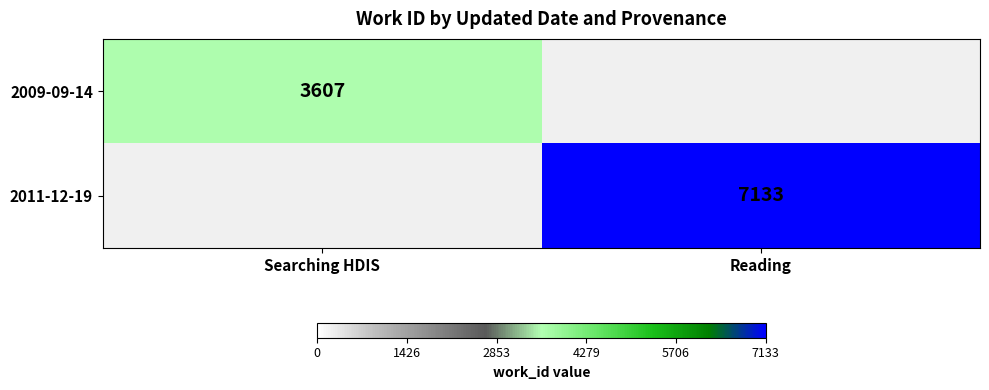

Is the value of 2009-09-14 at Searching HDIS greater than the value of 2011-12-19 at Reading?

No